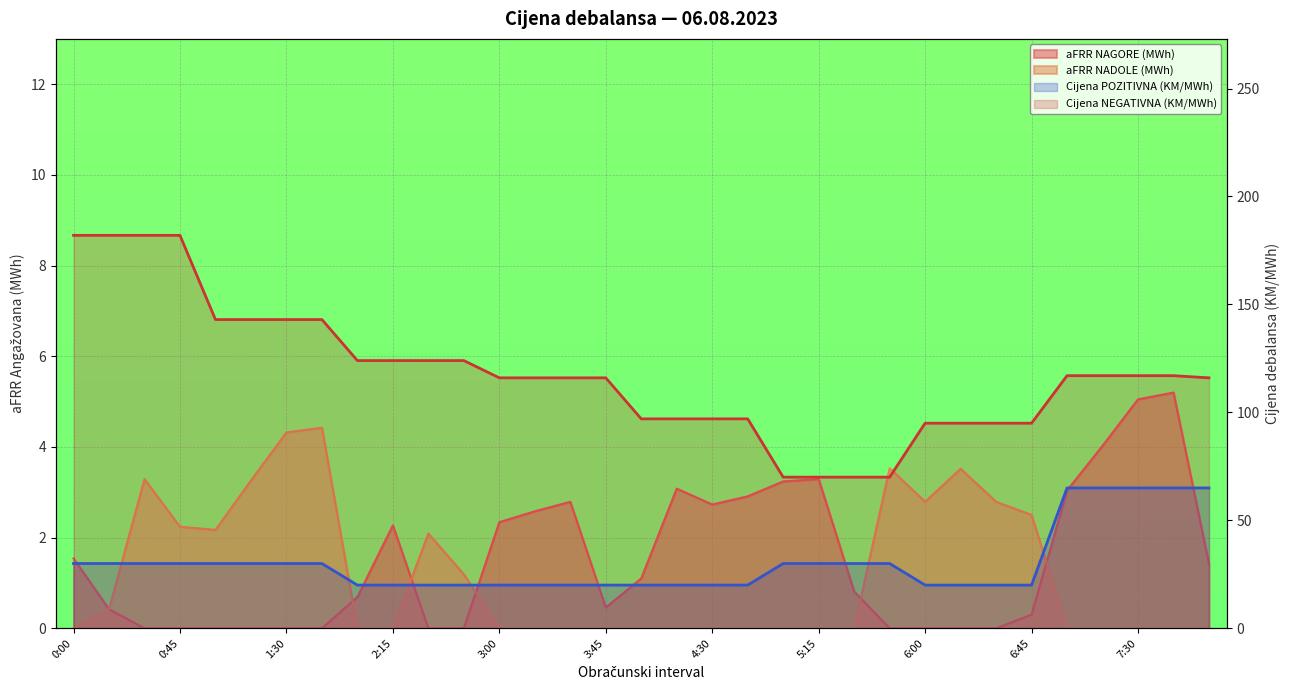

At which label is Cijena POZITIVNA (KM/MWh) closest to 42?

0:00